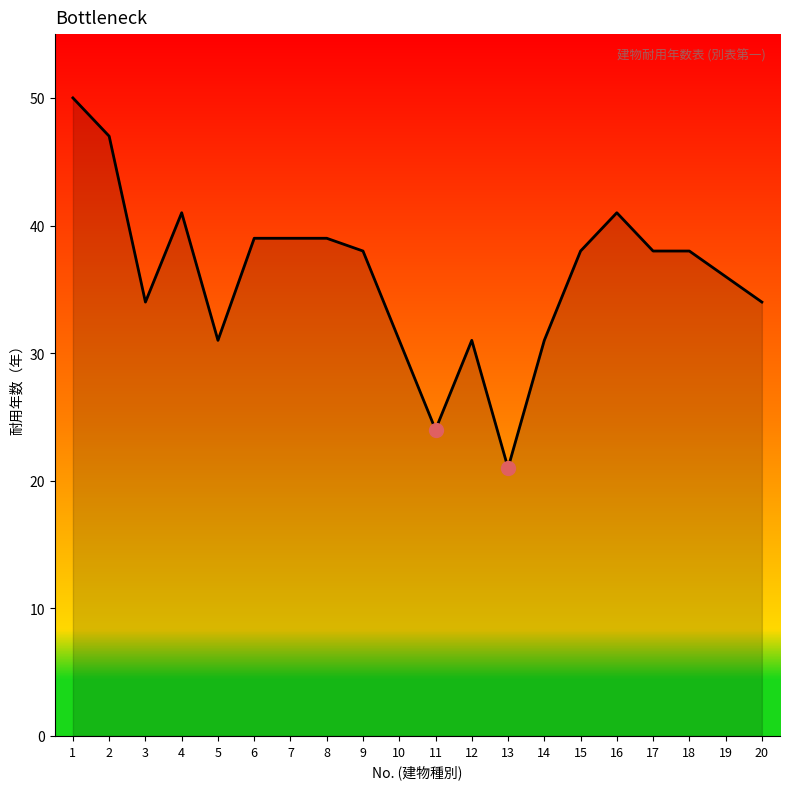

What is the maximum value shown in the chart?

50